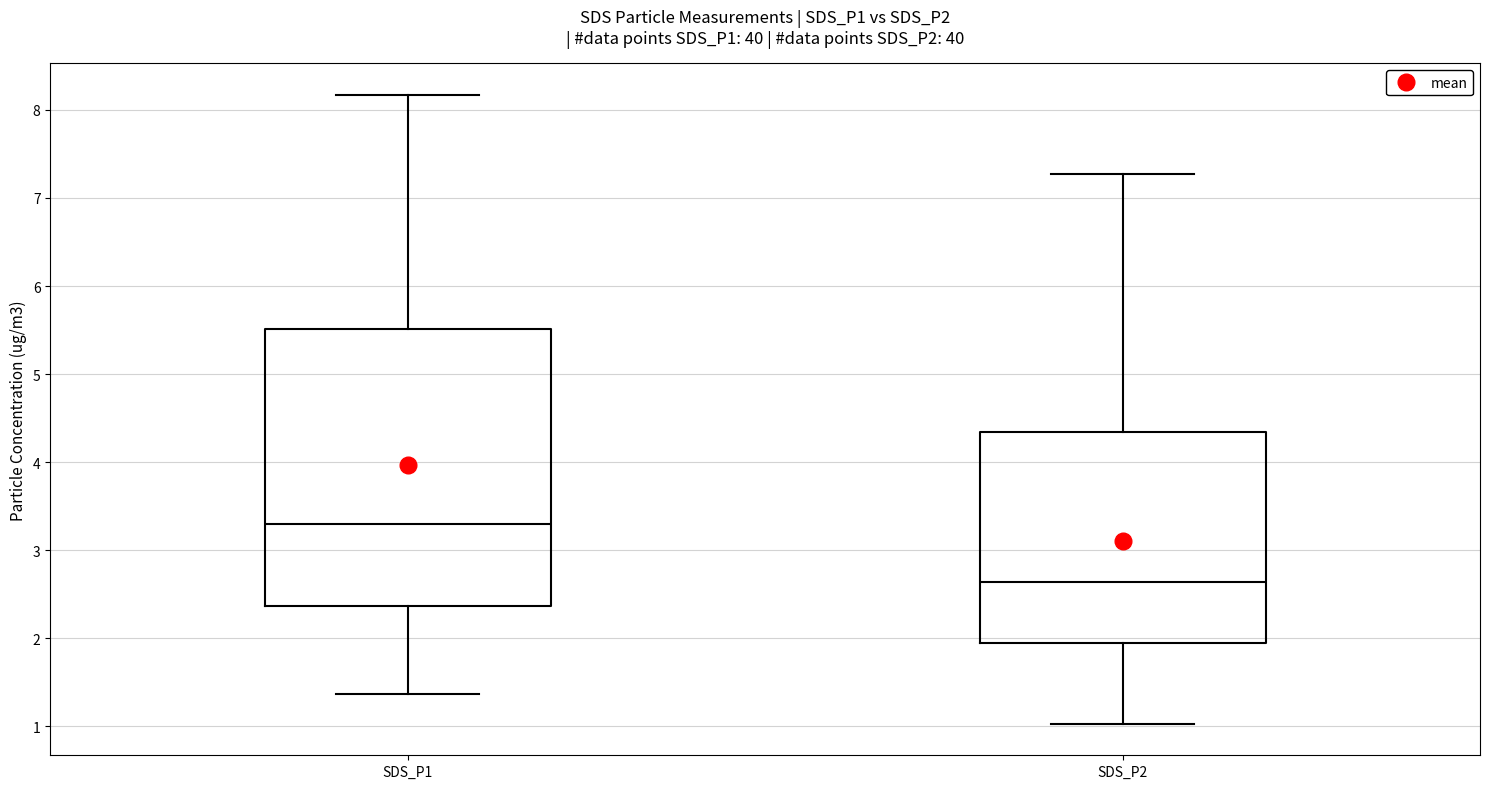

Which box is the tallest, from its lower edge to its upper edge?

SDS_P1